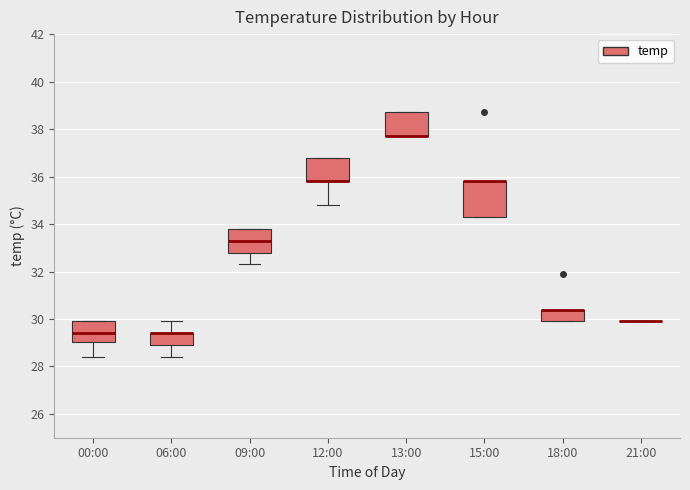

Comparing the boxes themselves (not the whiskers), which one is the tallest?

15:00